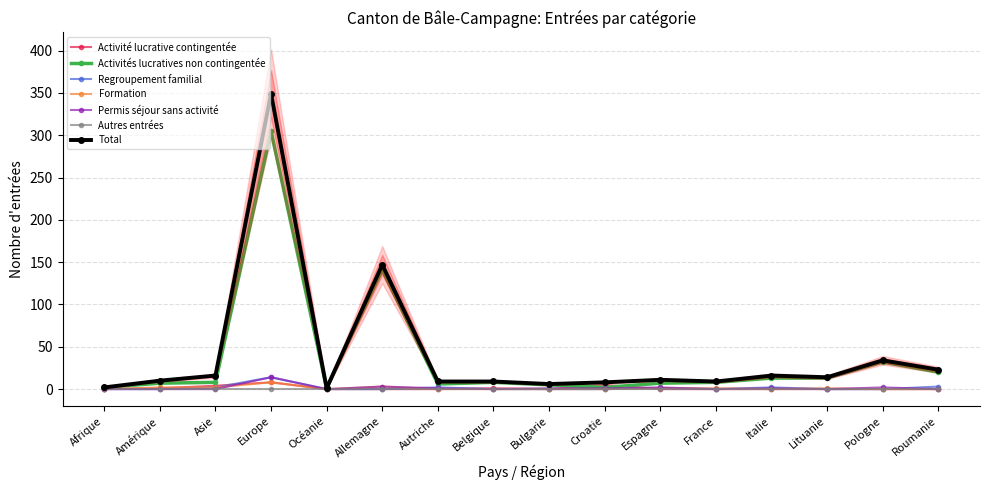

What is the total value across all series at Bulgarie?

6